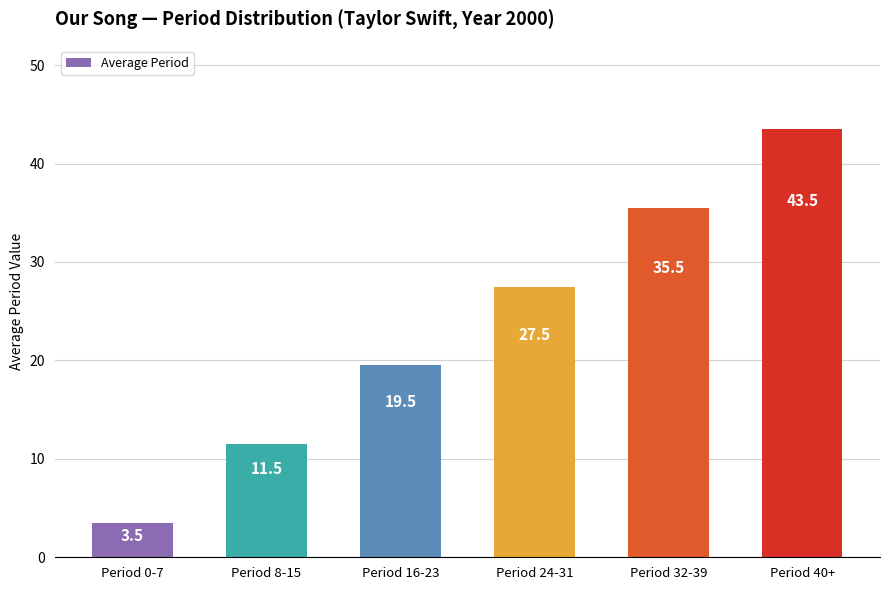

Reading left to right, transcribe all the data shown in this chart.

Period 0-7=3.5	Period 8-15=11.5	Period 16-23=19.5	Period 24-31=27.5	Period 32-39=35.5	Period 40+=43.5